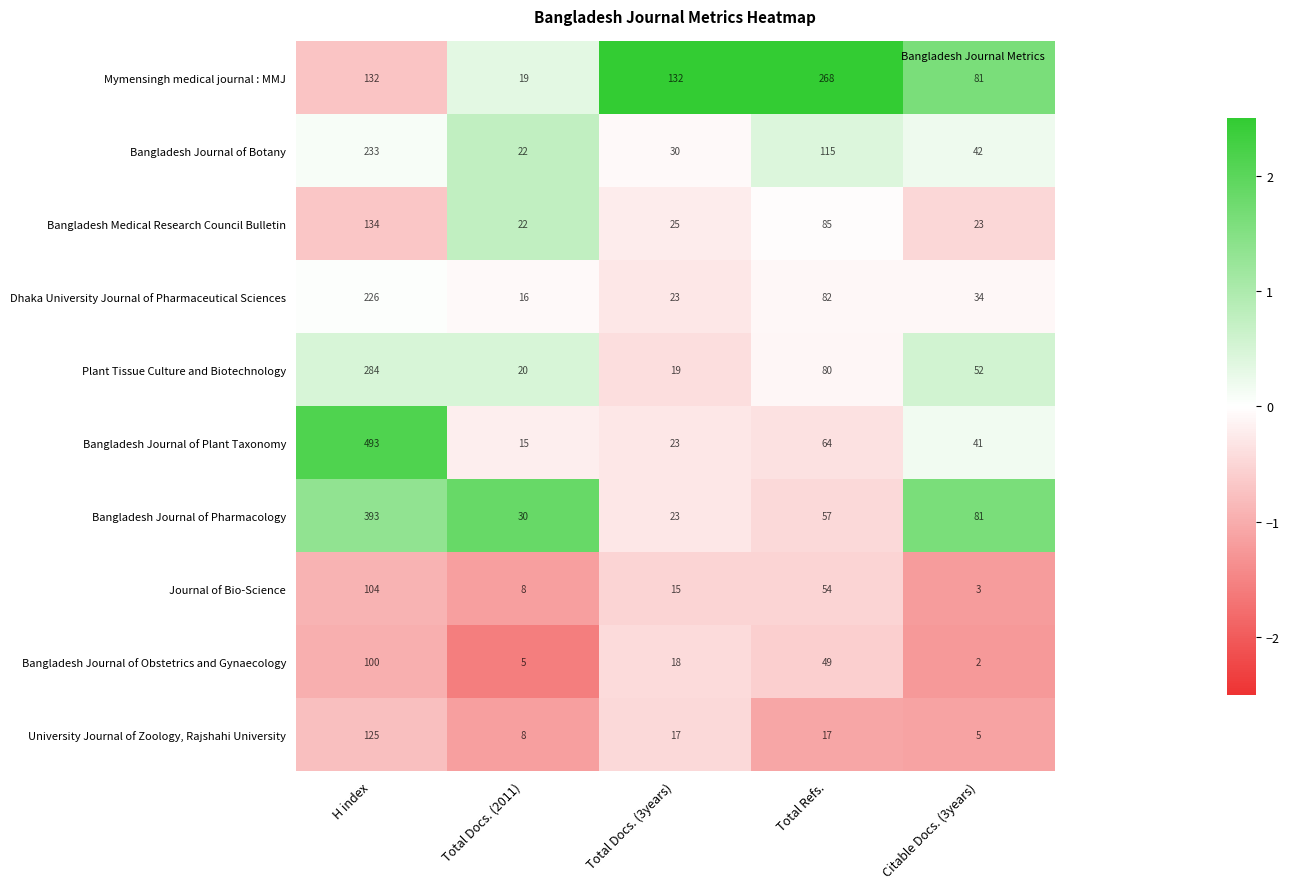

The value of Bangladesh Medical Research Council Bulletin at Total Refs. is 85. True or false?

True